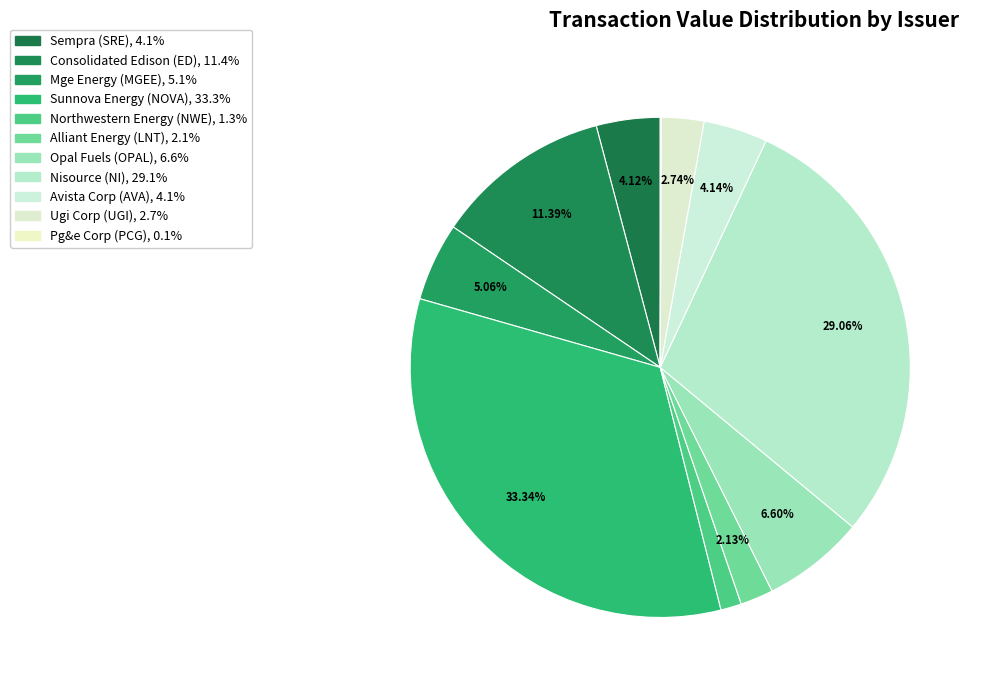

To the nearest percent, what is the difference between the Sunnova Energy (NOVA) and Alliant Energy (LNT) slice percentages?

31%